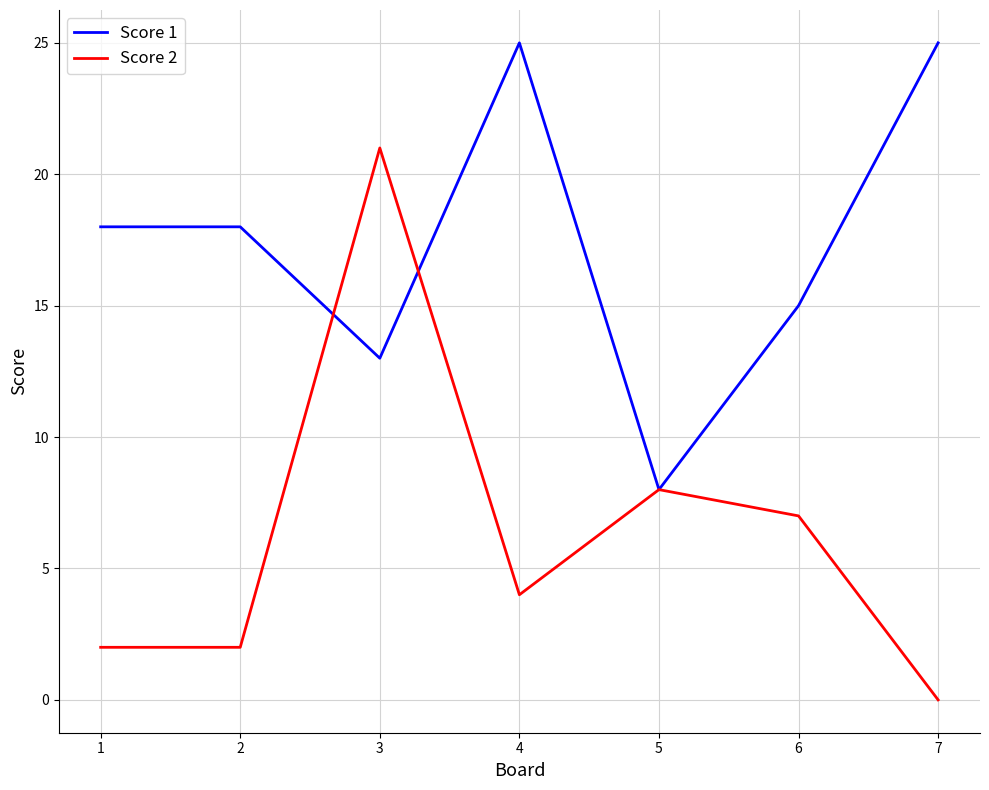

List the series in order of their overall mean, highest first.

Score 1, Score 2